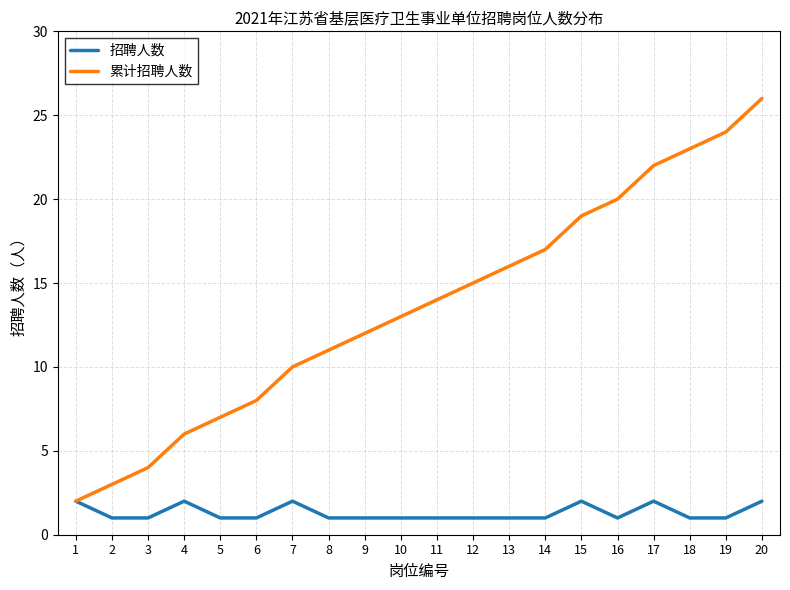

What is the greatest value displayed?

26